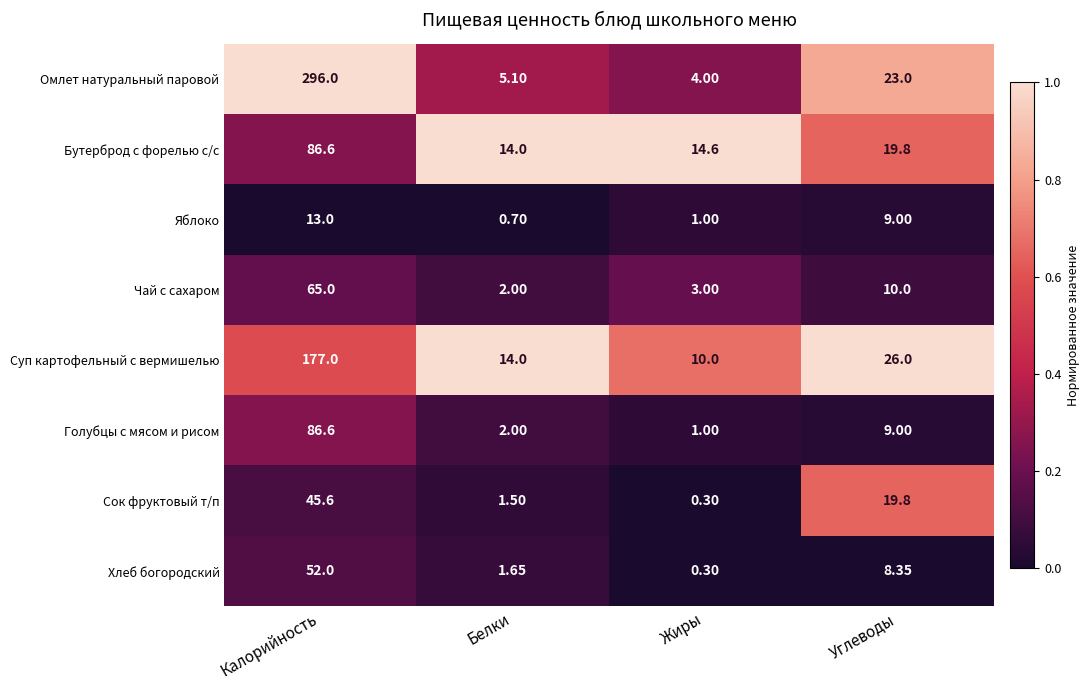

Where is Бутерброд с форелью с/с nearest to the value 50?

Углеводы